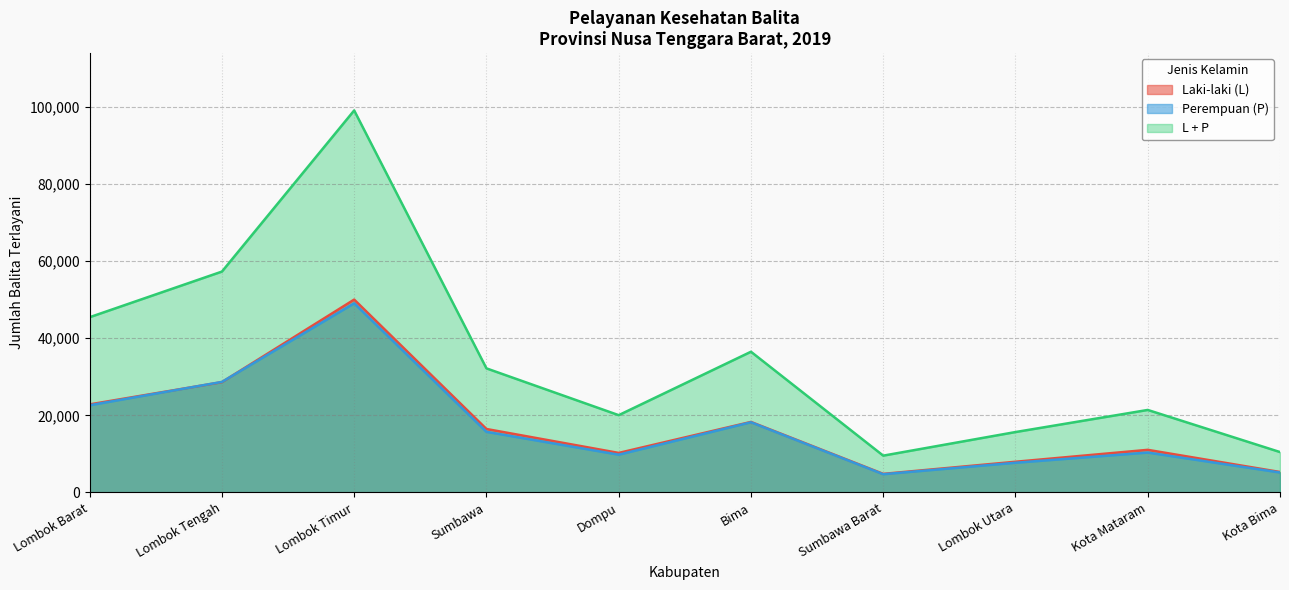

What are all the series names shown in the legend?

Laki-laki (L), Perempuan (P), L + P